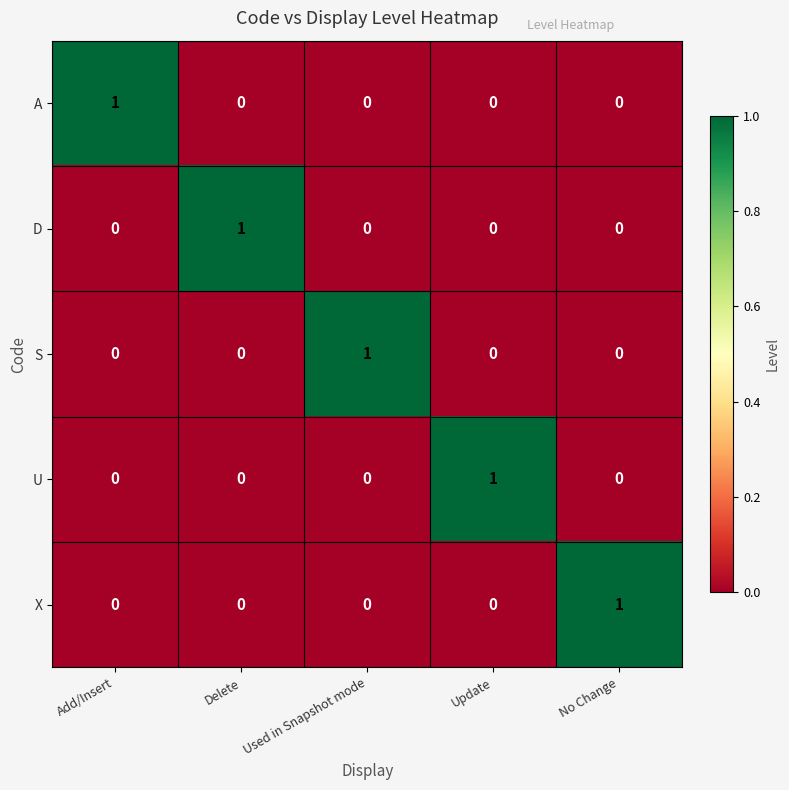

How many data points does each series have?

5